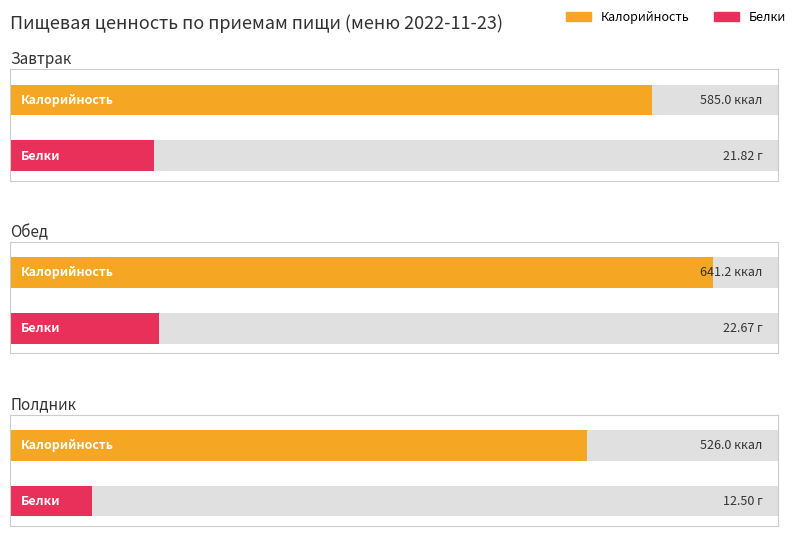

How many bars are there in each group?

2